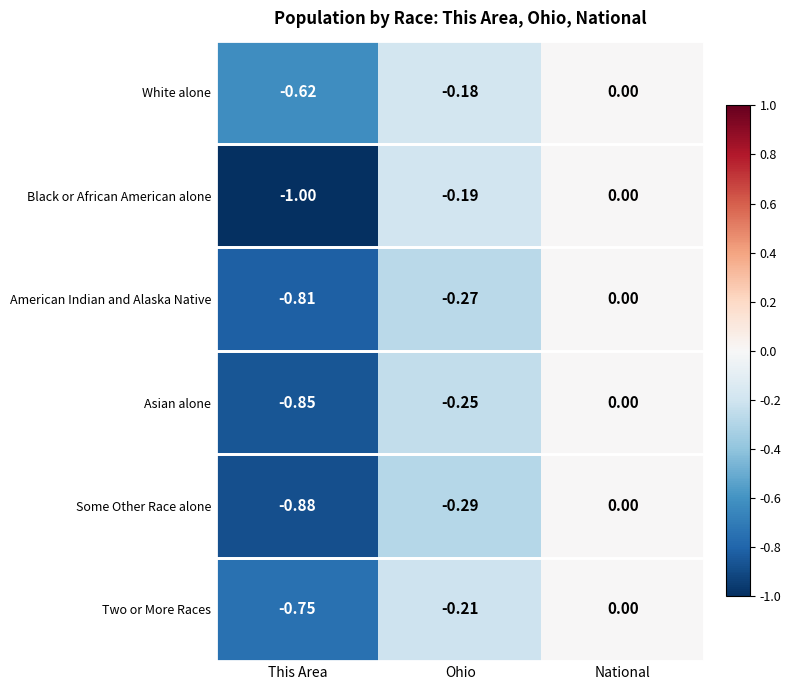

Which series has the largest total across all categories?

White alone